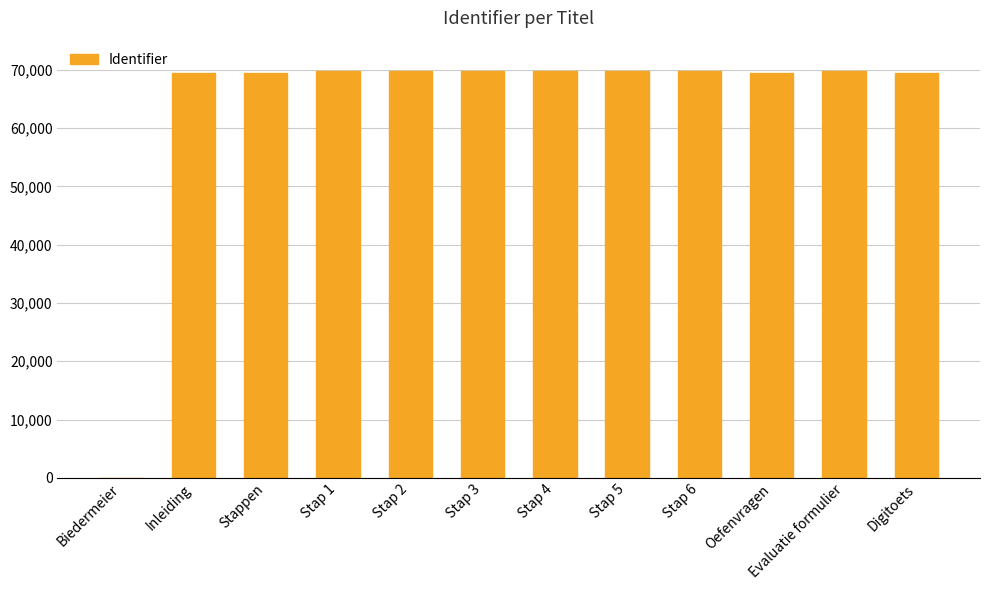

What is the ratio of the value at Stappen to the value at Stap 5?

1.0